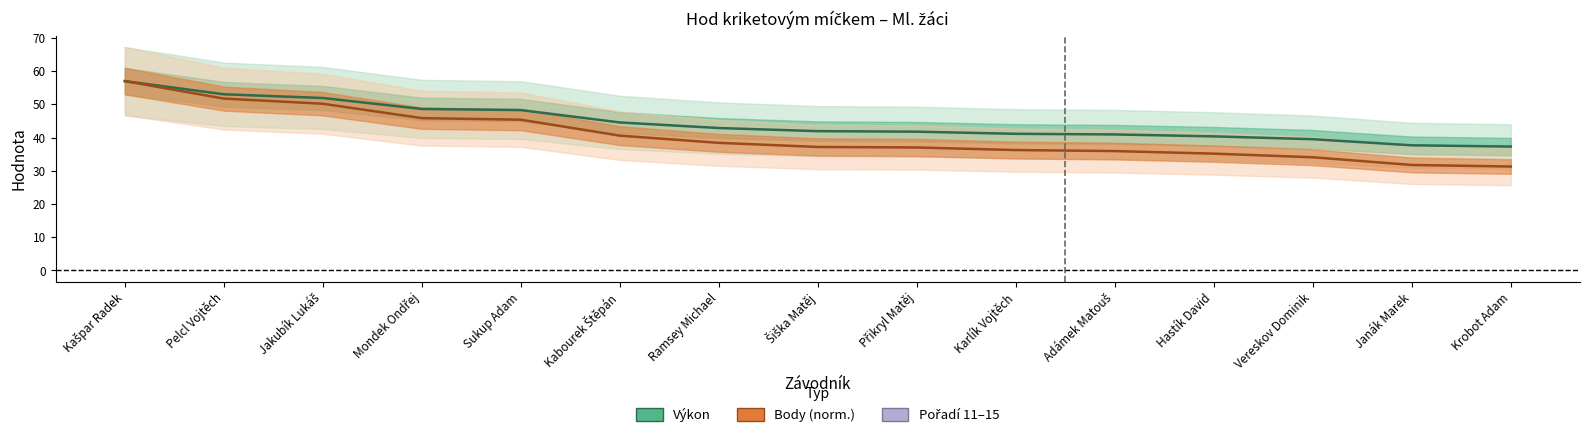

What is the total value across all series at Sukup Adam?

93.7